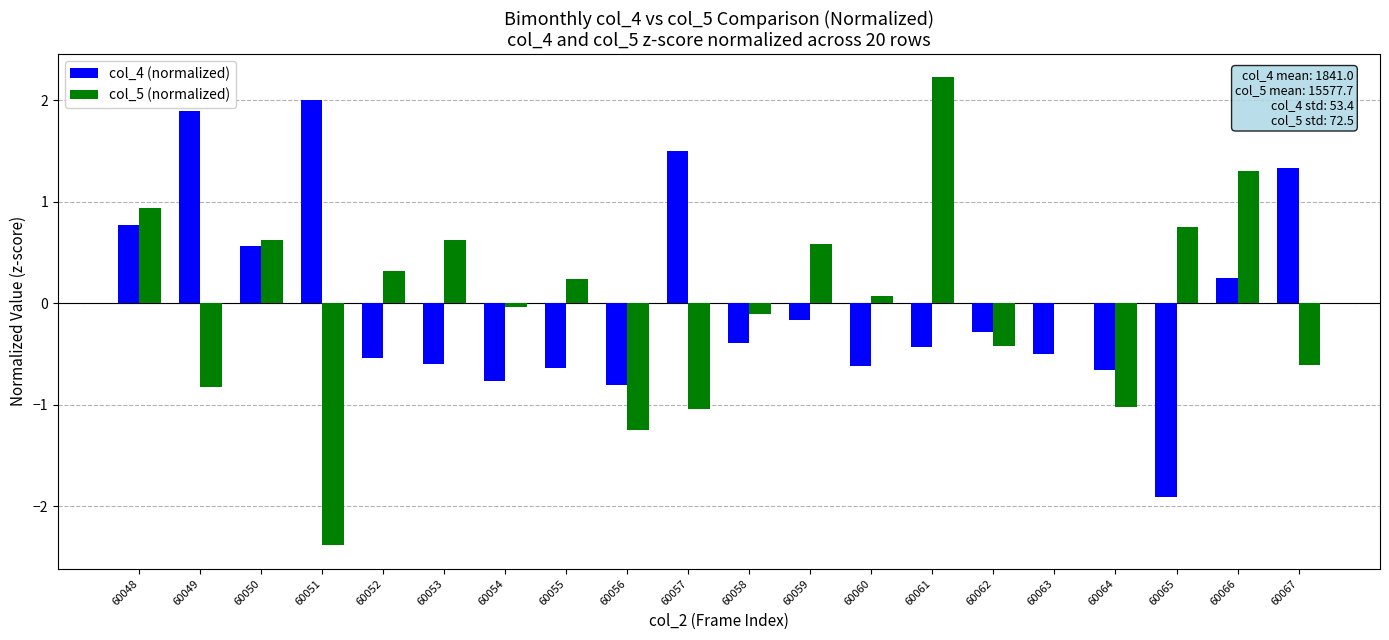

Between 60057 and 60065, which series saw the biggest shift?

col_4 (normalized)